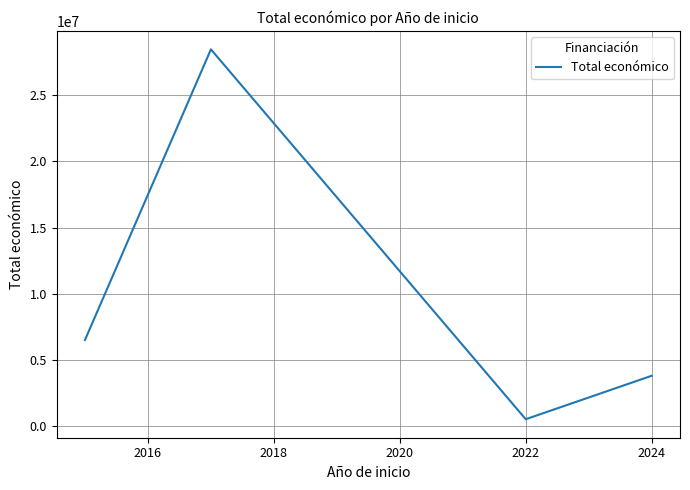

How many interior local valleys (lower than both neighbors) does the data have?

1